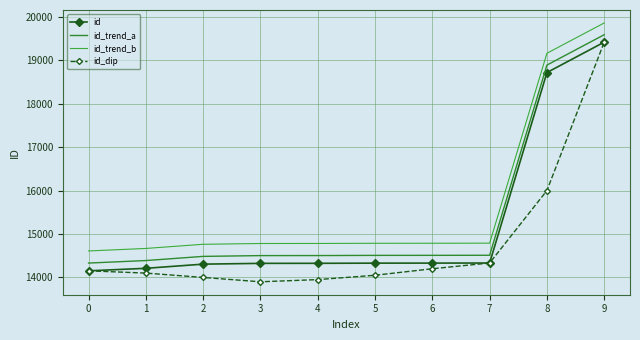

True or false: id and id_dip cross at least once.

False